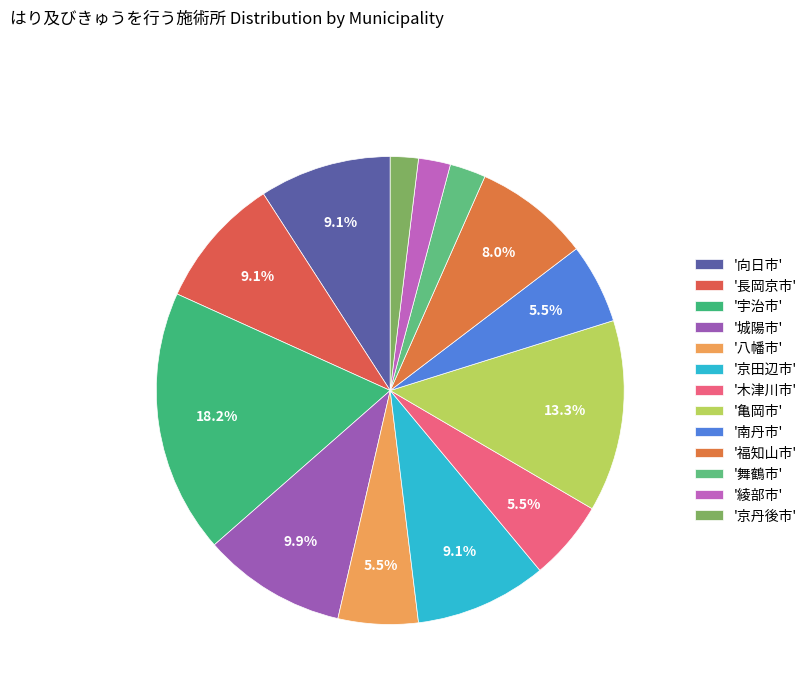

Rank the categories by value from highest to lowest.

宇治市, 亀岡市, 城陽市, 向日市, 長岡京市, 京田辺市, 福知山市, 八幡市, 木津川市, 南丹市, 舞鶴市, 綾部市, 京丹後市